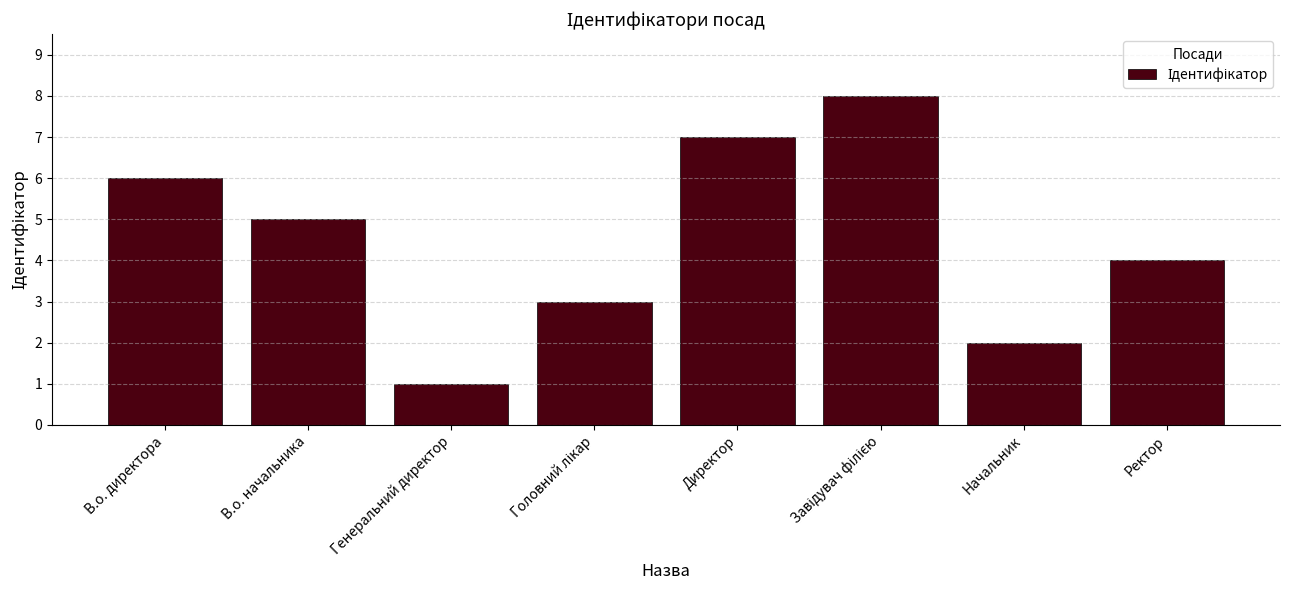

At which label is the value closest to 4?

Ректор